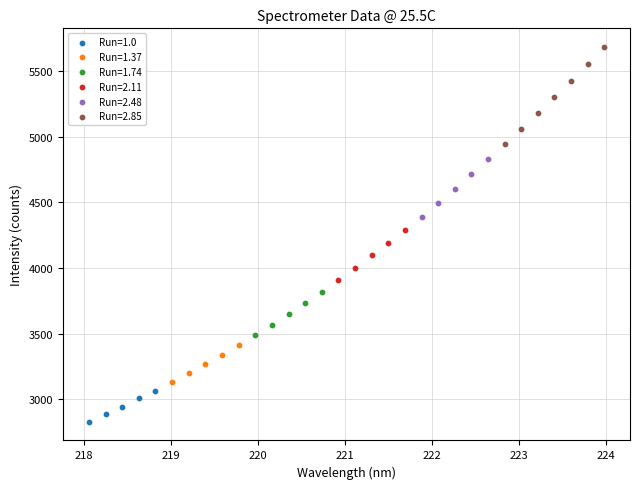

Which series contains the lowest Y value?

Run=1.0